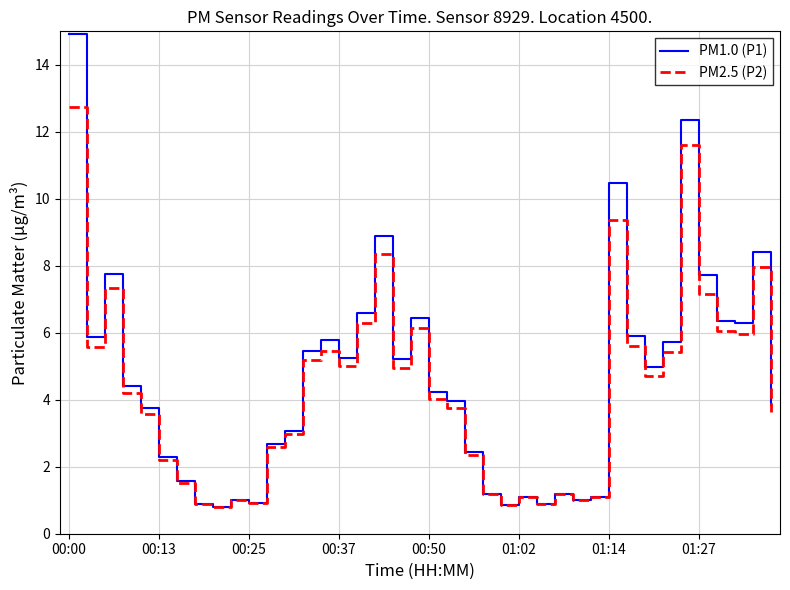

List the series in order of their peak value, lowest first.

PM2.5 (P2), PM1.0 (P1)